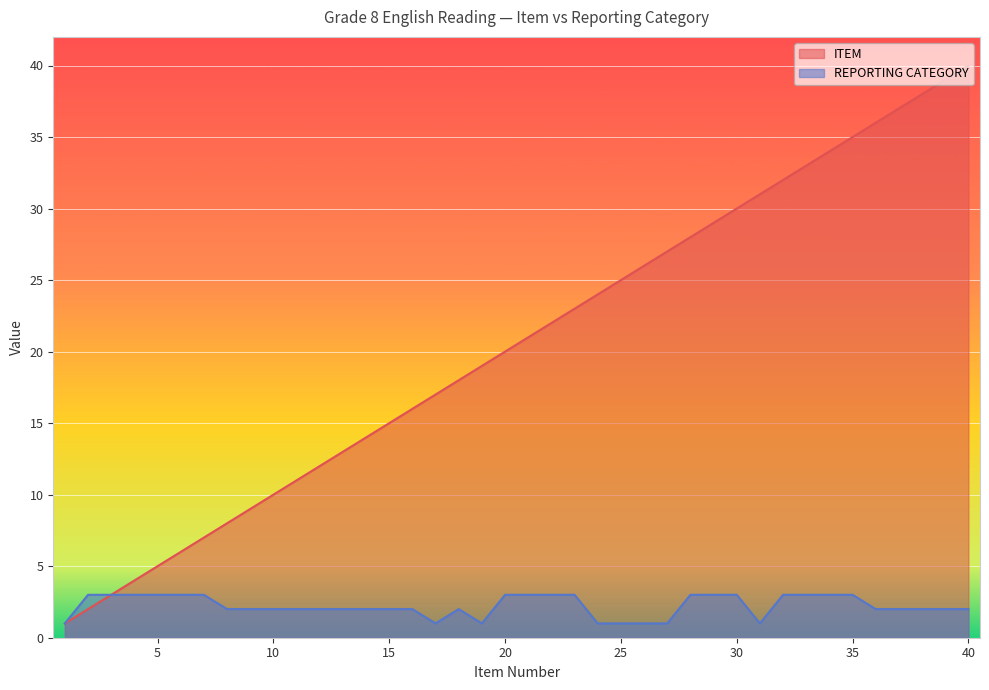

How many values in the REPORTING CATEGORY series are below 2?

8